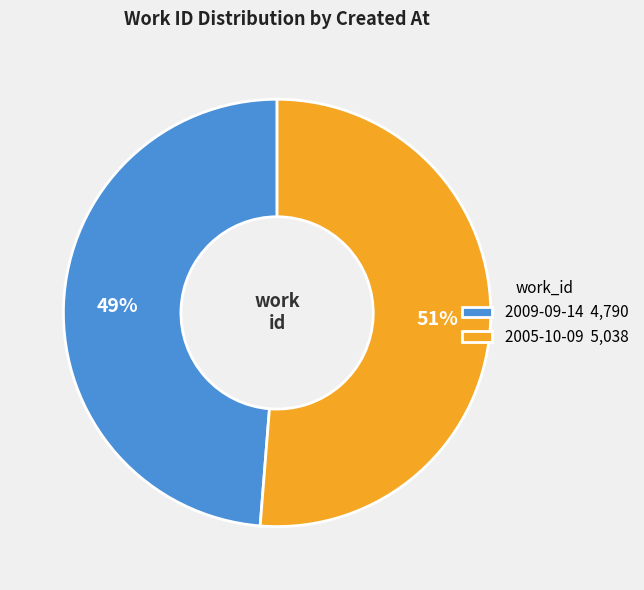

How many segments does this pie chart have?

2